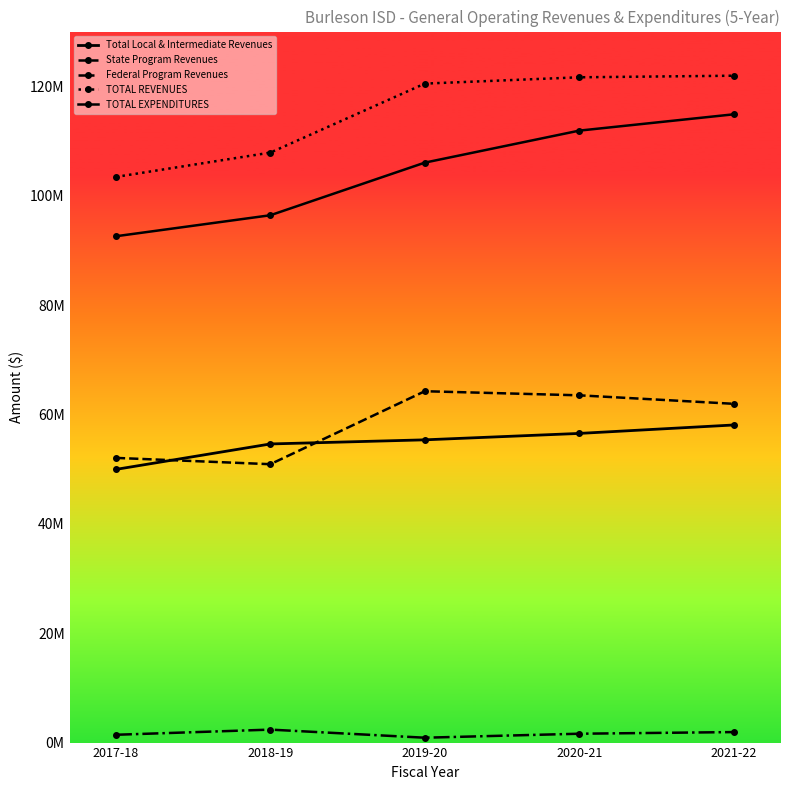

True or false: Total Local & Intermediate Revenues and TOTAL EXPENDITURES intersect in this chart.

False